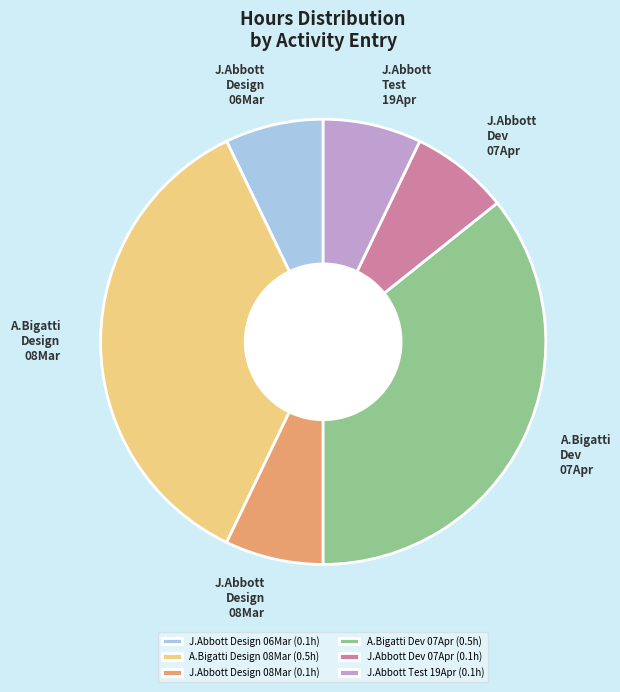

Is the sum of J.Abbott Design 08Mar and A.Bigatti Design 08Mar greater than half?

No